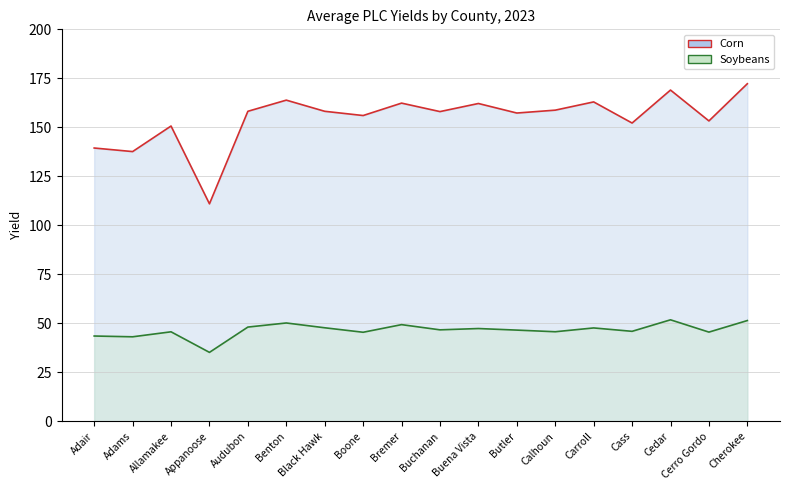

True or false: Soybeans (line) and Corn (line) intersect in this chart.

False